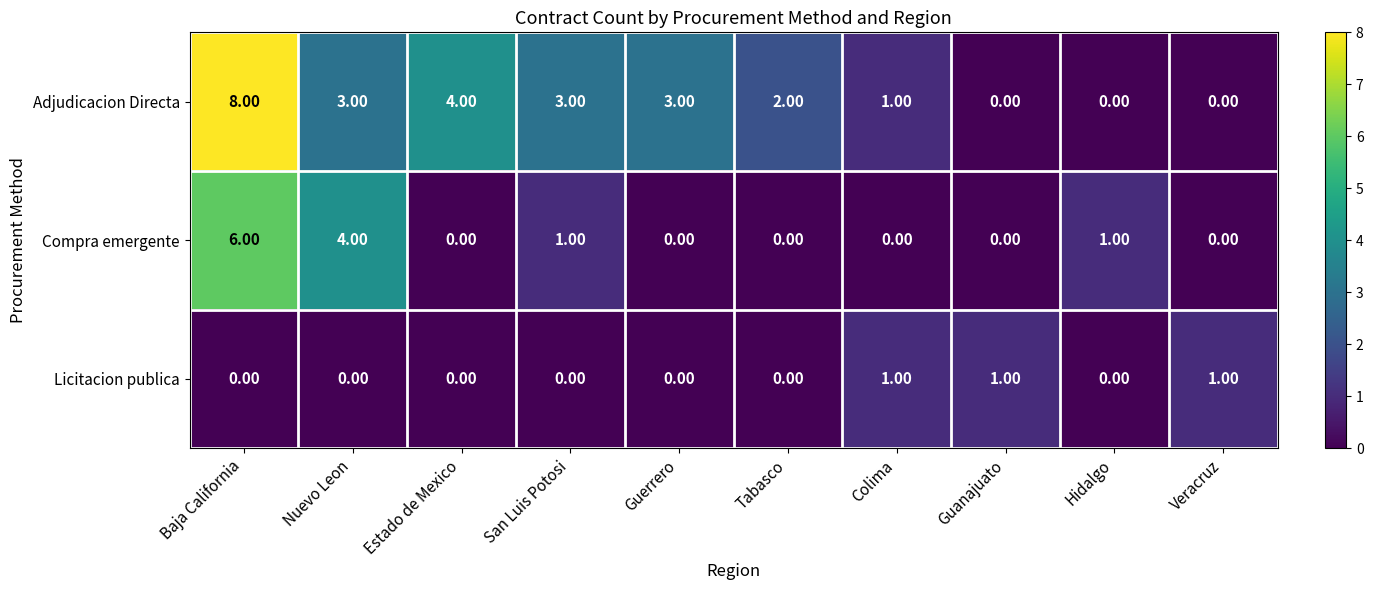

Rank the series by their maximum value, from lowest to highest.

Licitacion publica, Compra emergente, Adjudicacion Directa